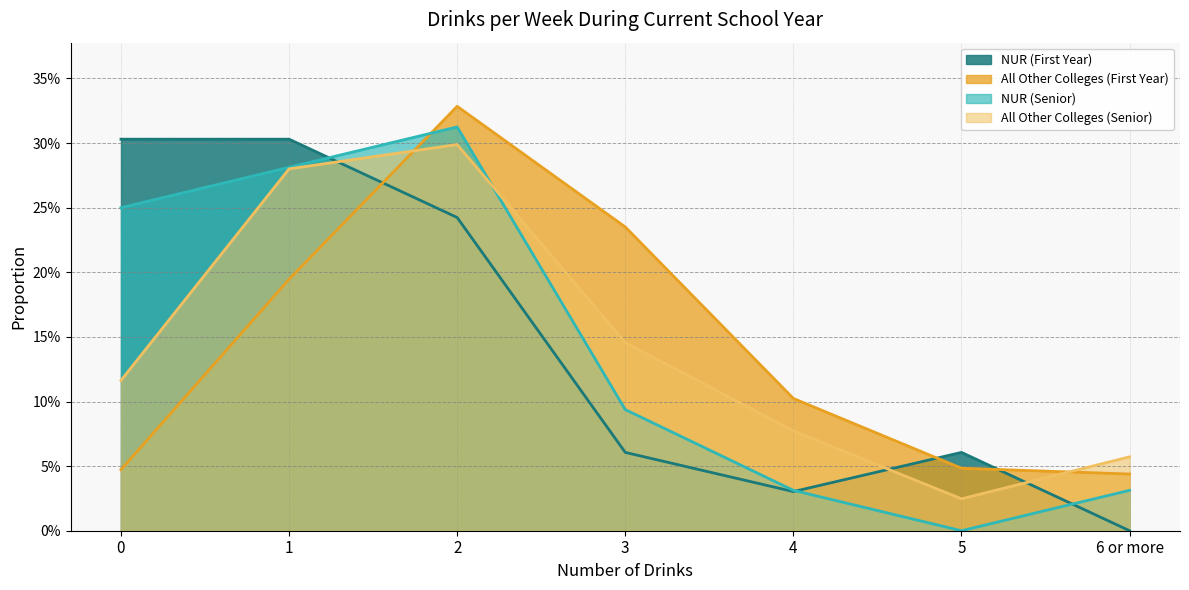

How many distinct data groups are displayed?

4